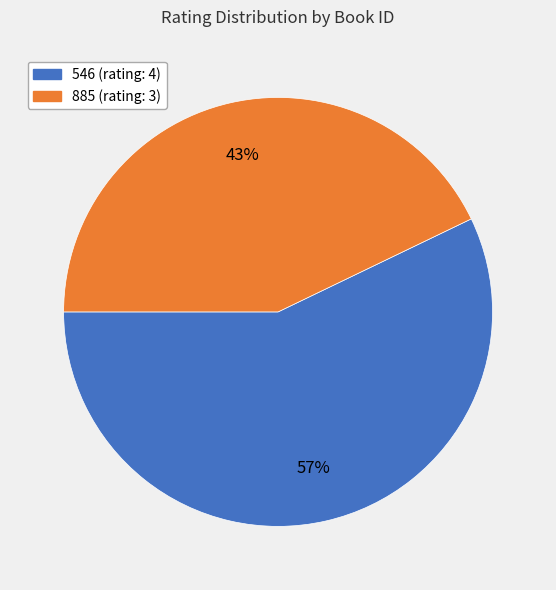

What is the majority slice?

546